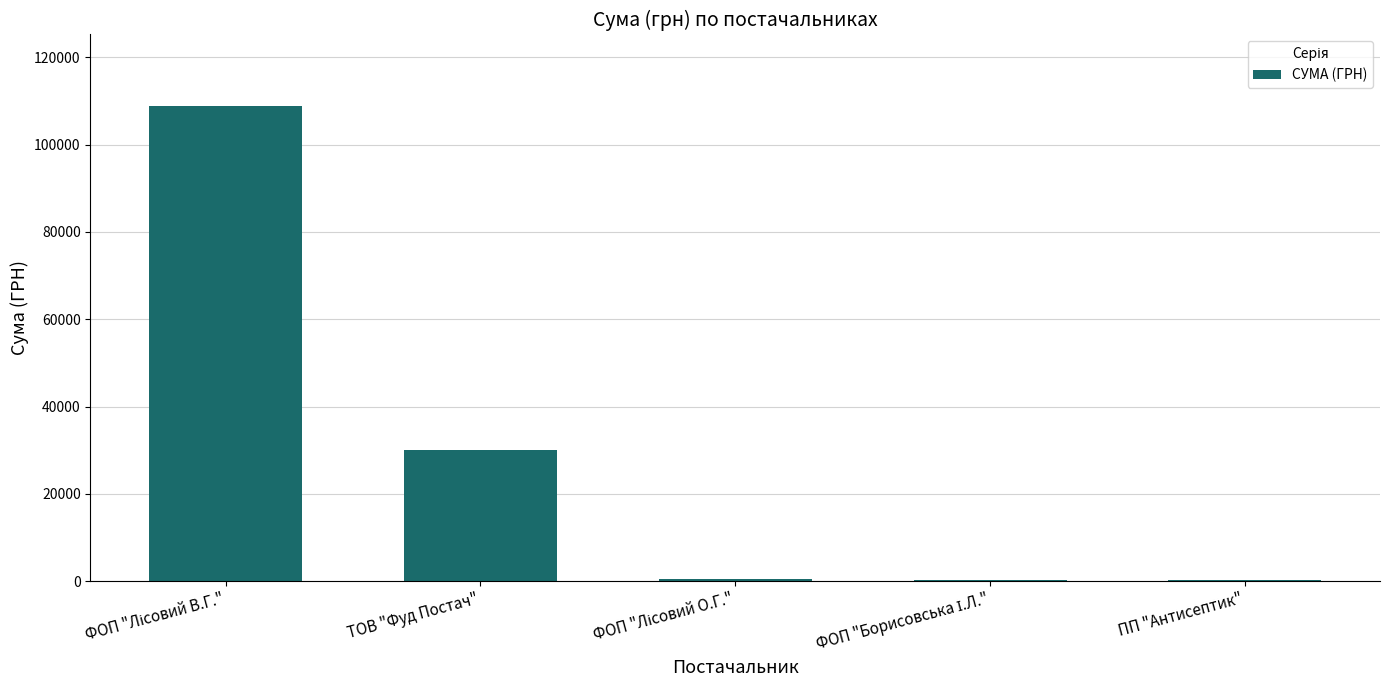

Count the number of categories in the chart.

5